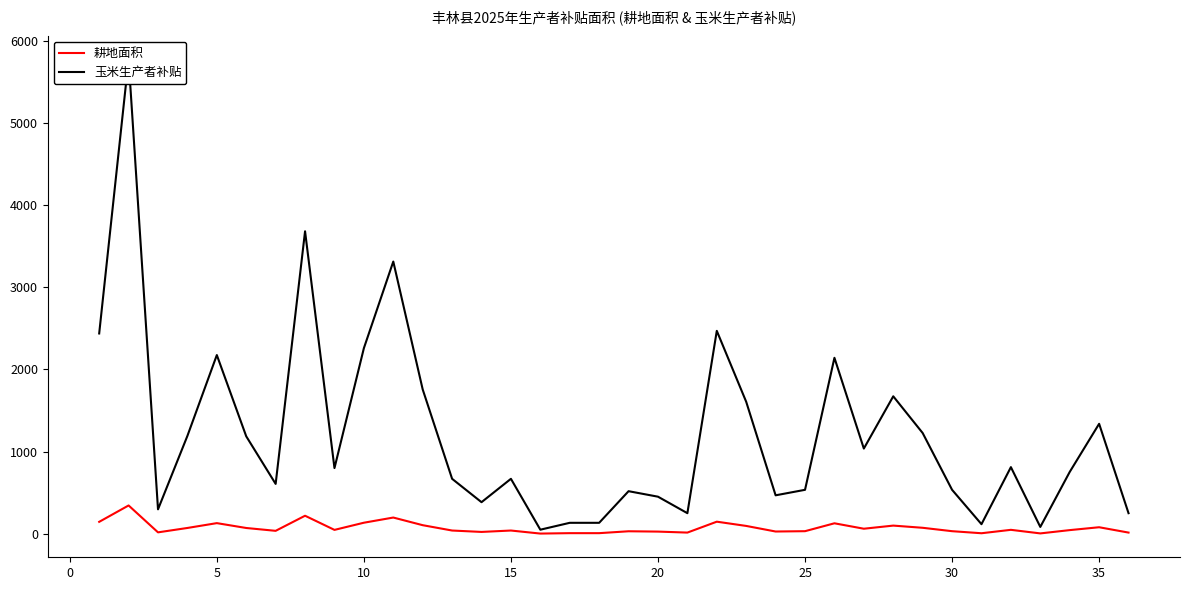

At how many categories does at least one series exceed 2086?

8